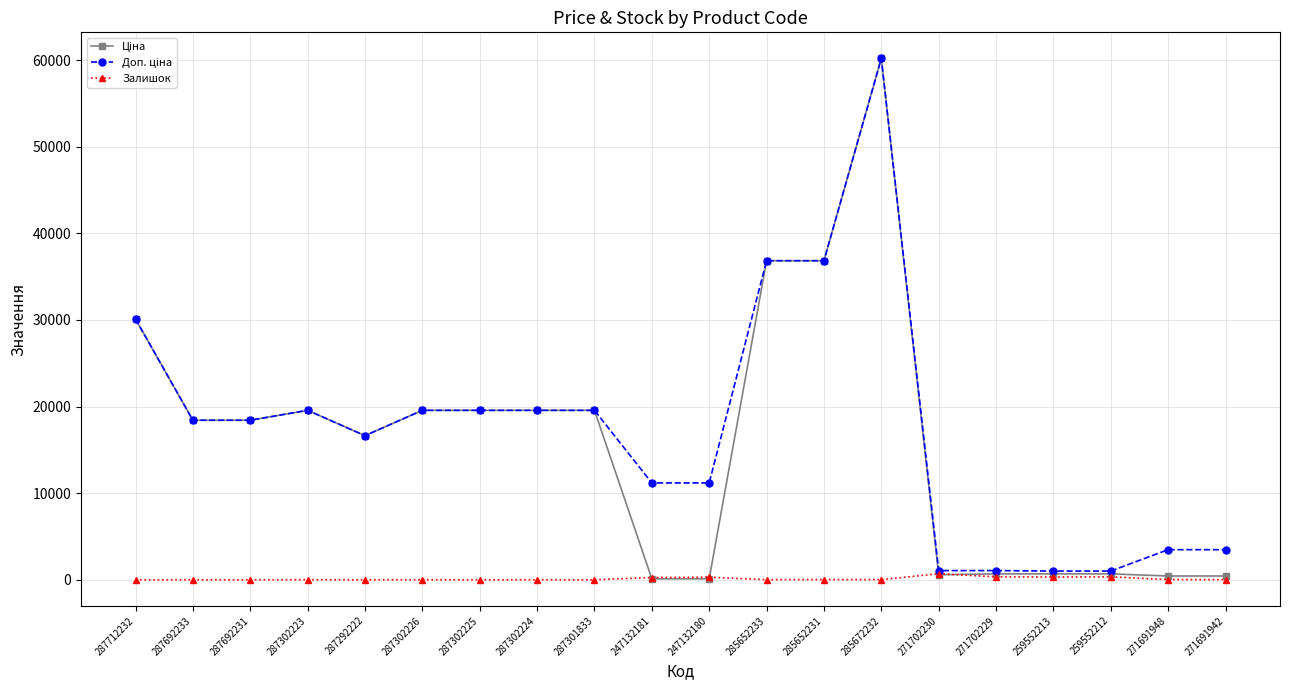

The Залишок series shows 3.0 at 287302224. True or false?

True